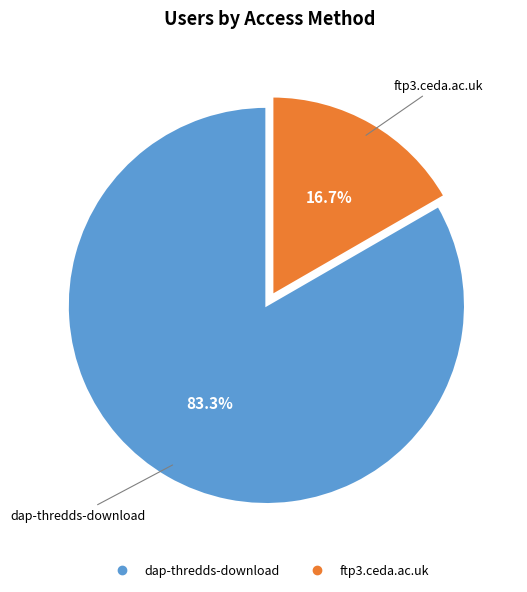

To the nearest percent, what is the average slice percentage?

50%